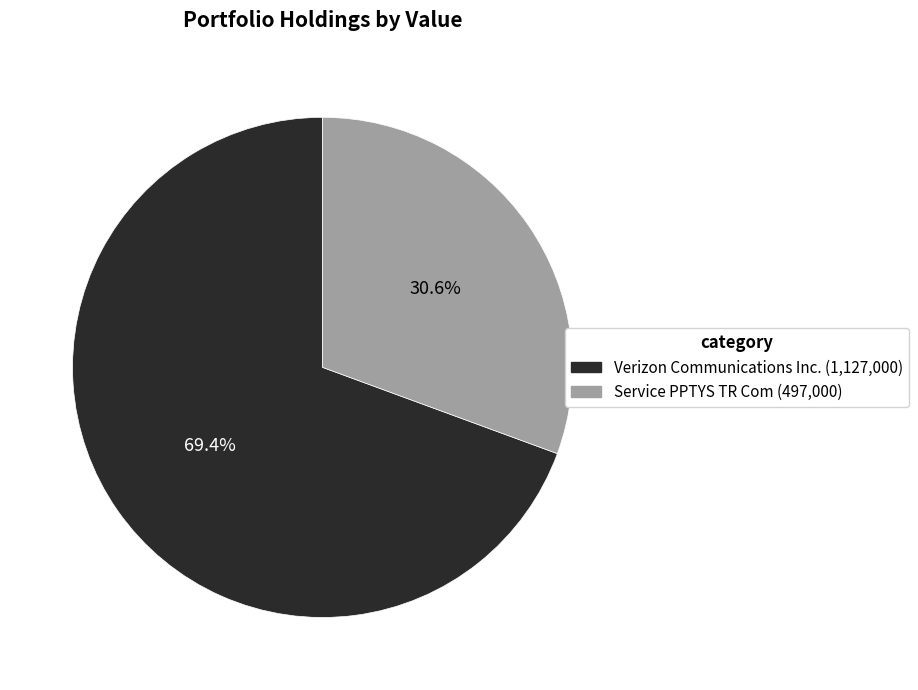

What is the ratio of the value at Verizon Communications Inc. to the value at Service PPTYS TR Com?

2.3